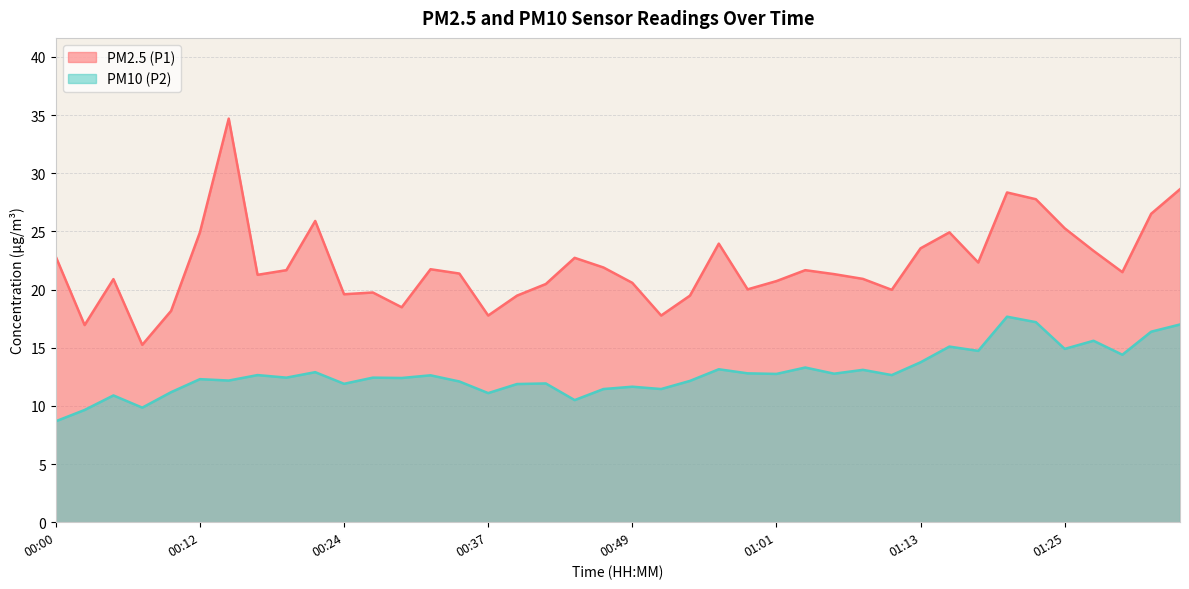

What position from the left is 01:13?

31